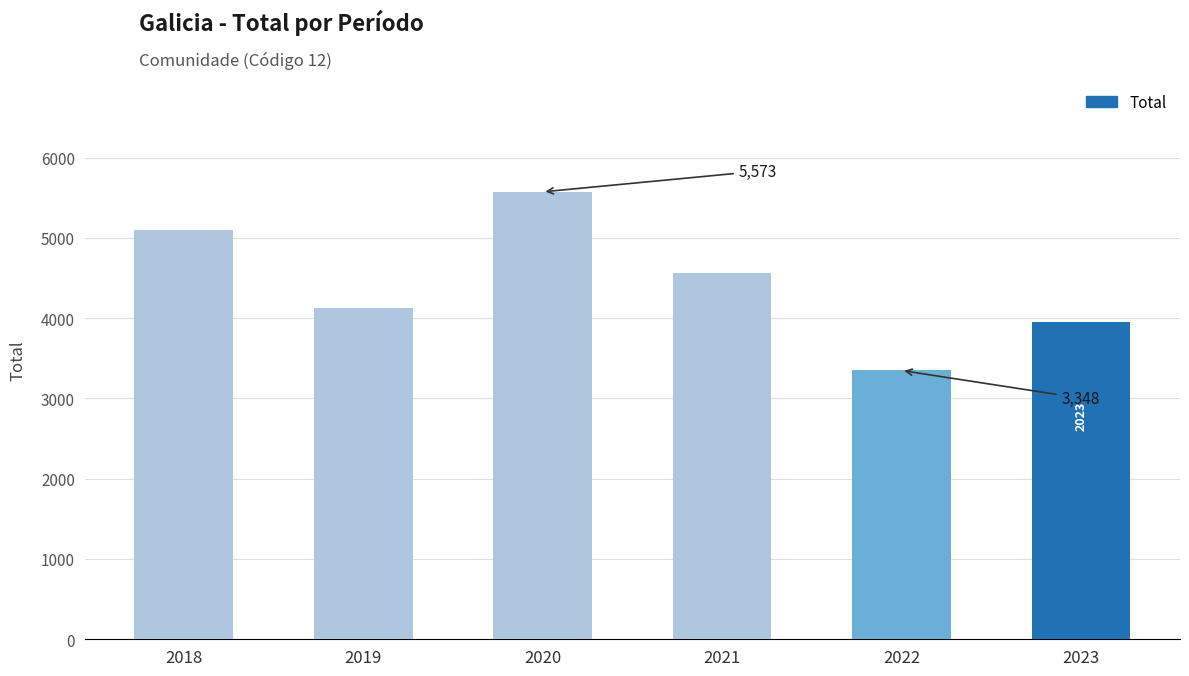

What is the difference between the maximum and minimum values?

2225